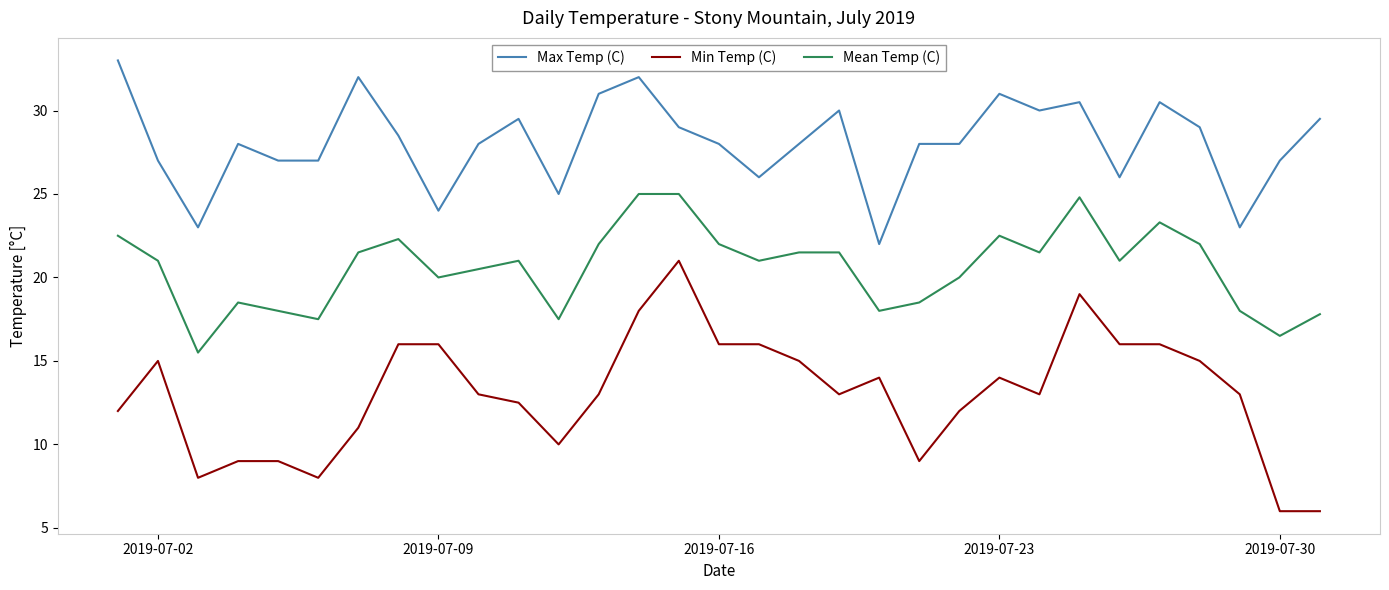

Which series has the widest spread of values?

Min Temp (C)